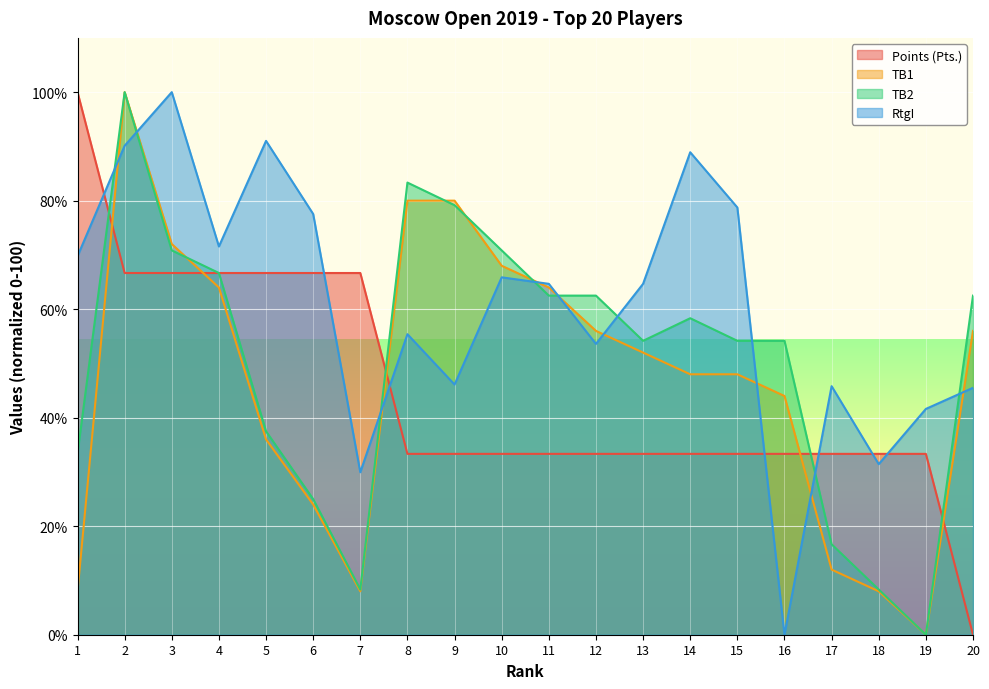

What is the sum of all TB2 values?

1008.3